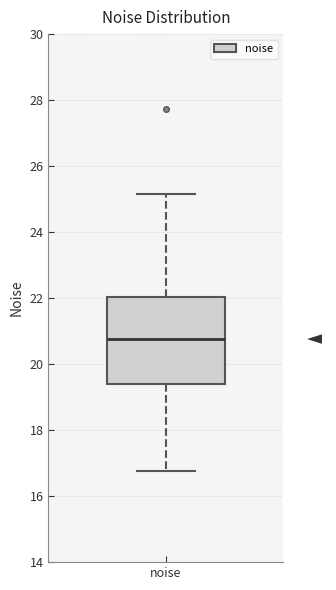

Read this box plot against the y-axis: the position of the median line, the range covered by the box, and the ends of both whiskers. The values are not printed on the chart, so give them approximately, as read against the axis.

median 20.8, box 19.4 to 22.0, whiskers 16.8 to 25.2